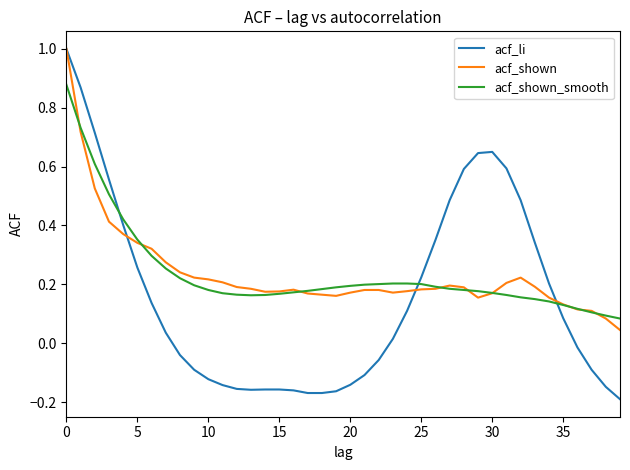

Which series has the largest range (max minus min)?

acf_li